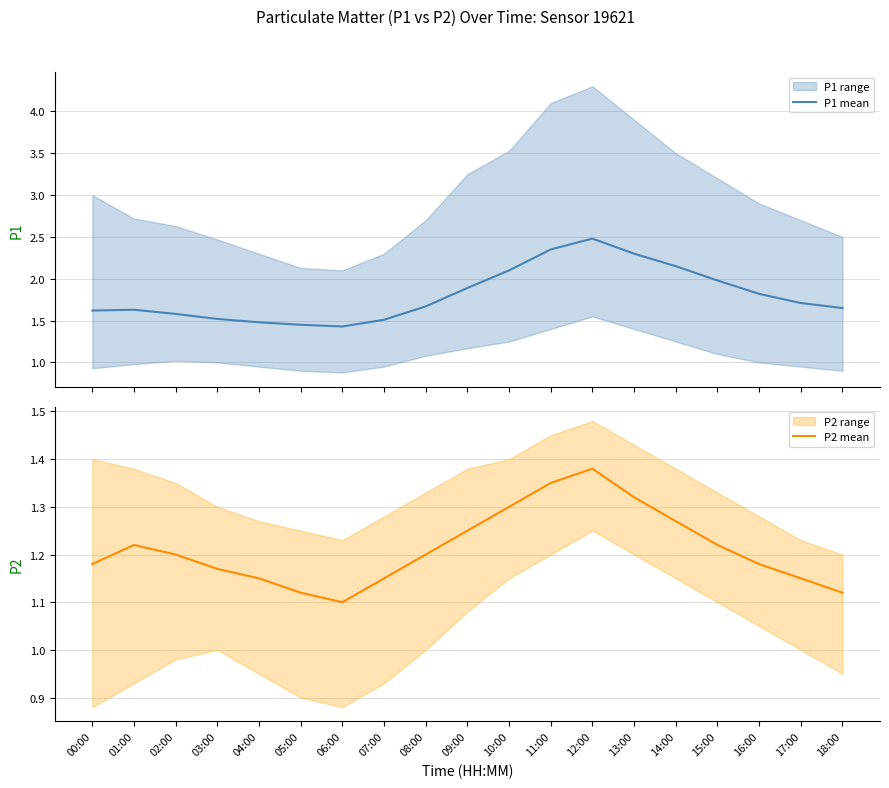

Between 08:00 and 02:00, which is larger?

08:00